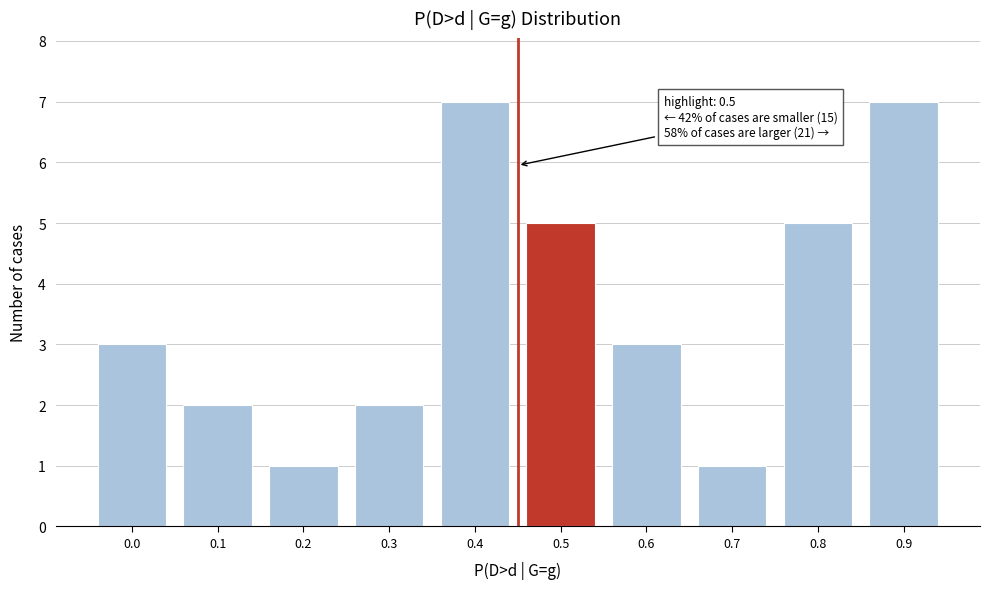

Reading right to left, list all the values displayed in this chart.

7	5	1	3	5	7	2	1	2	3